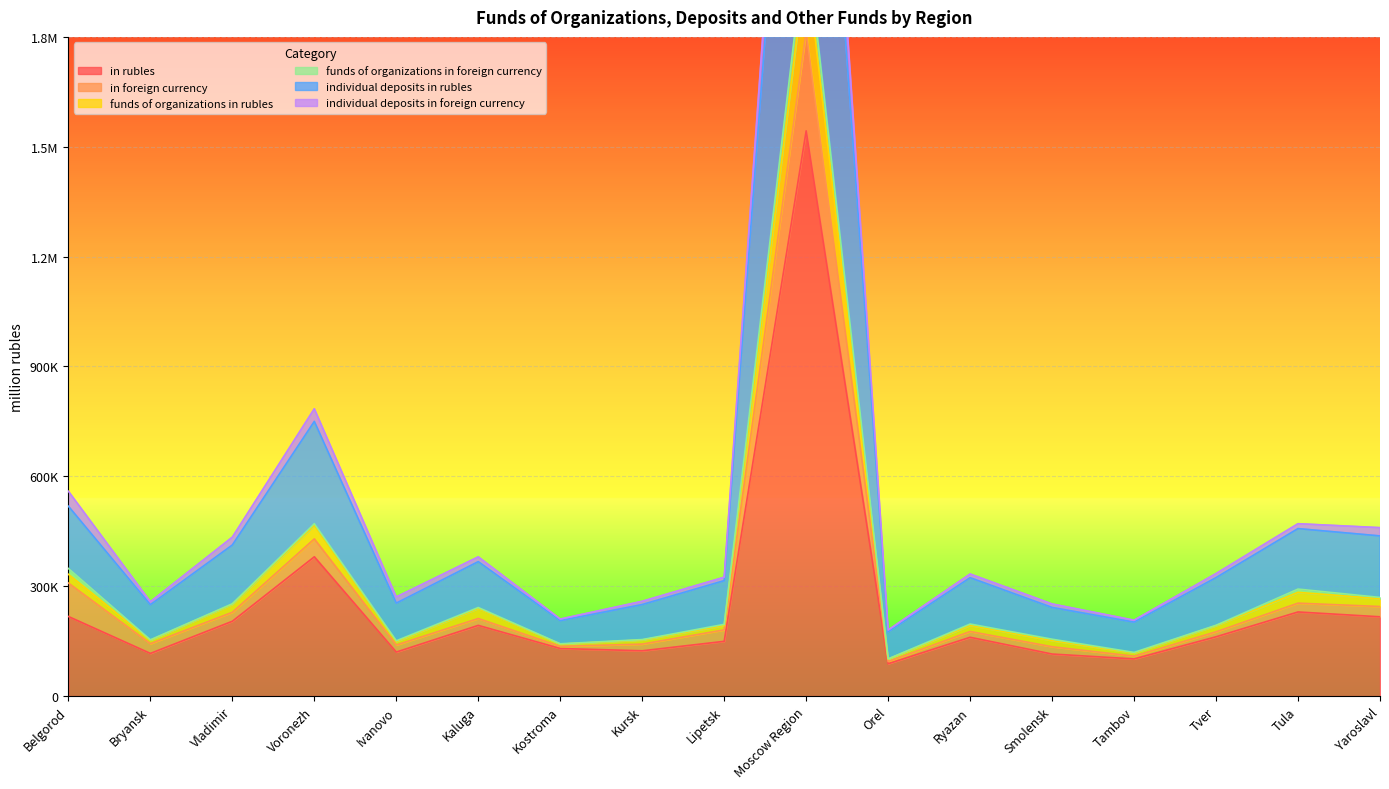

Which has a higher value, Yaroslavl or Belgorod?

Belgorod